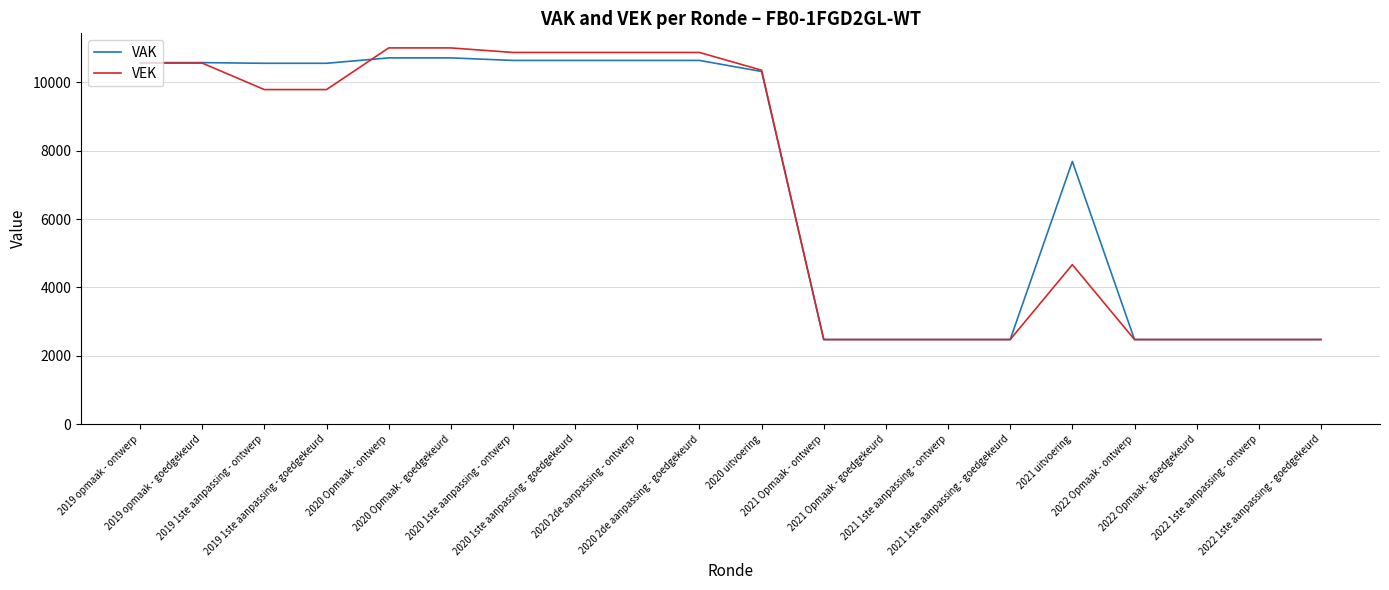

The VEK series shows 780 at 2021 1ste aanpassing - ontwerp. True or false?

False